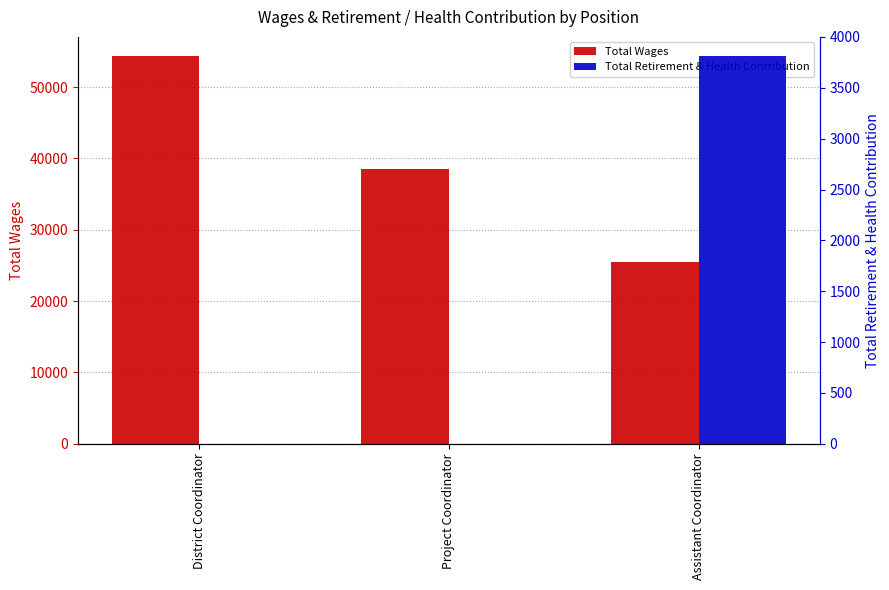

What is the difference between the Total Wages values at District Coordinator and Project Coordinator?

15739